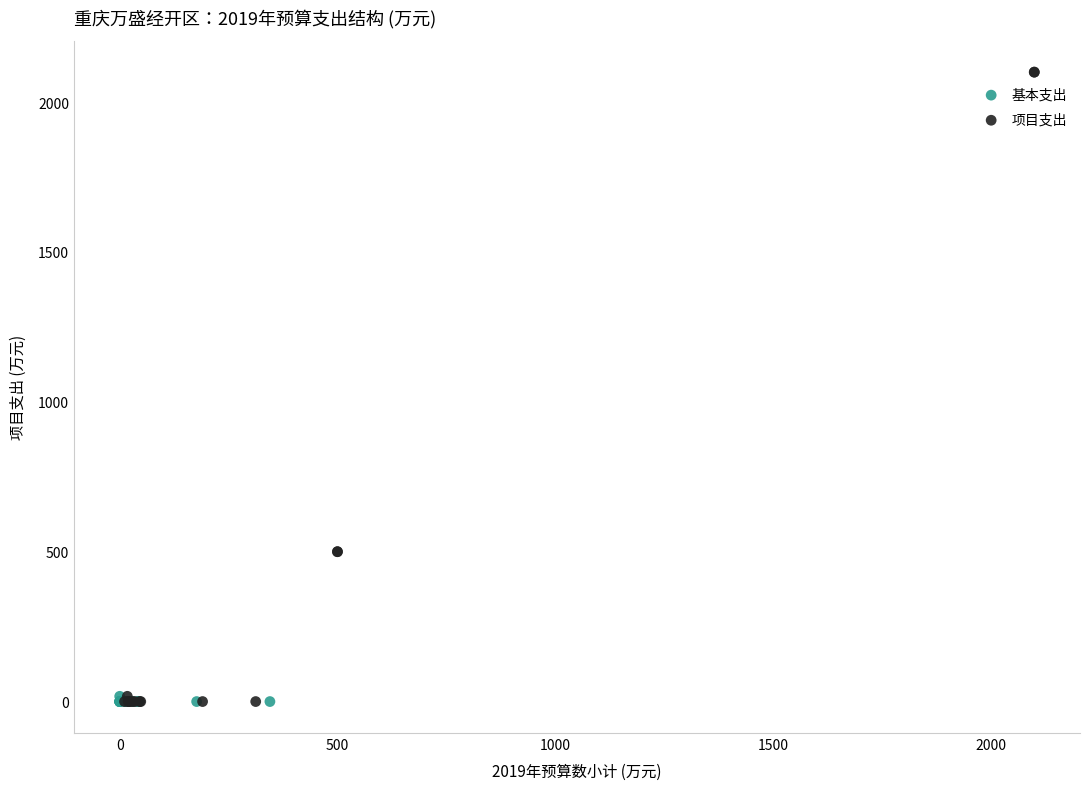

Which series reaches the maximum Y coordinate?

项目支出